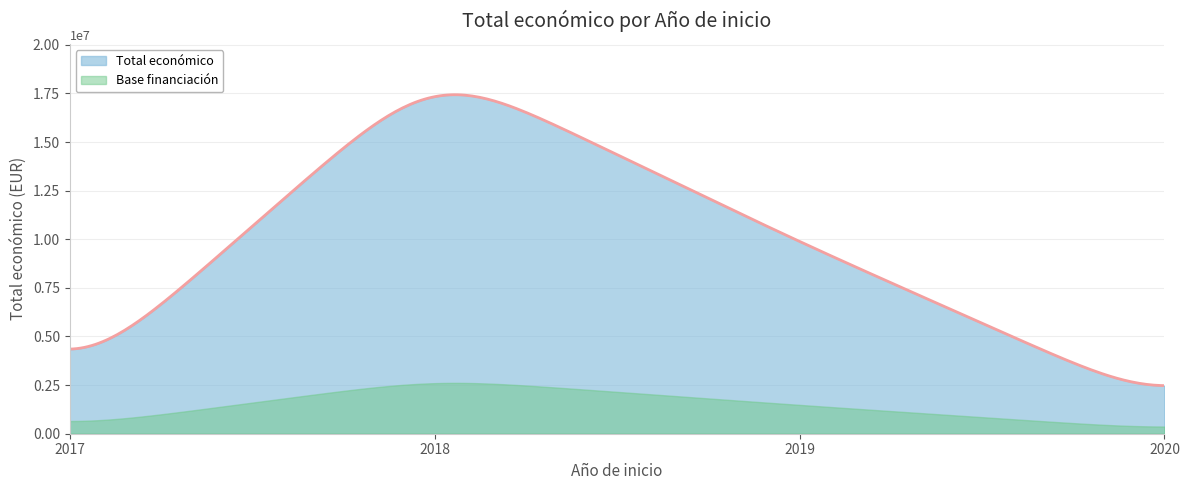

What is the greatest value displayed?

17430713.7